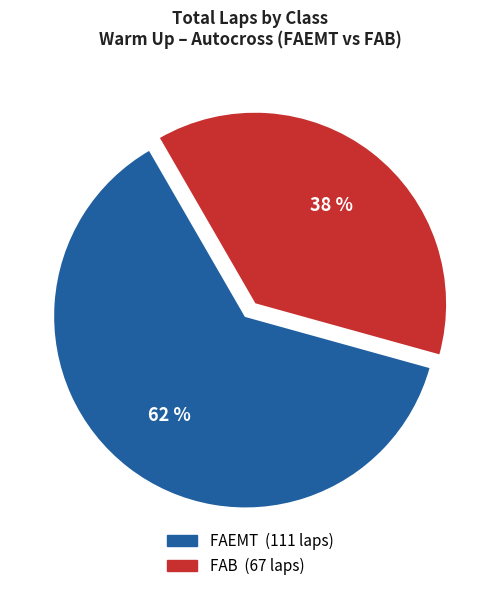

How many slices are in this pie chart?

2